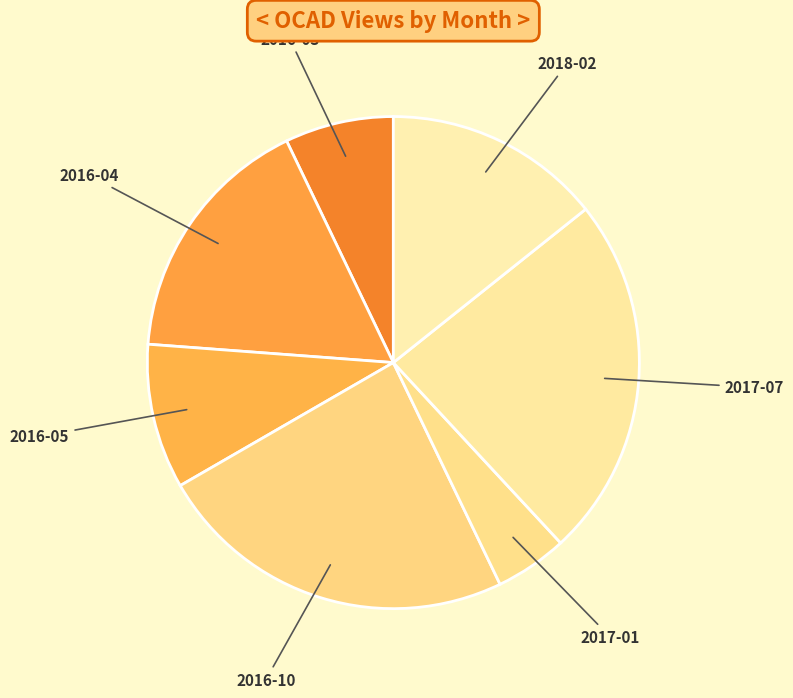

How many slices are in this pie chart?

7